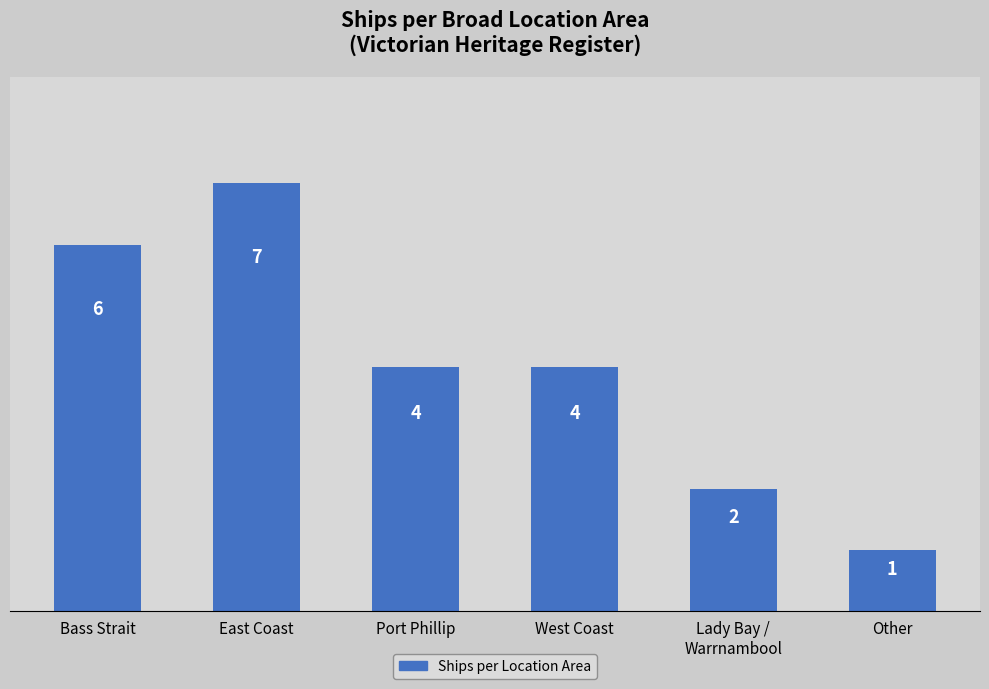

Reading left to right, what are all the values shown in this chart?

6	7	4	4	2	1